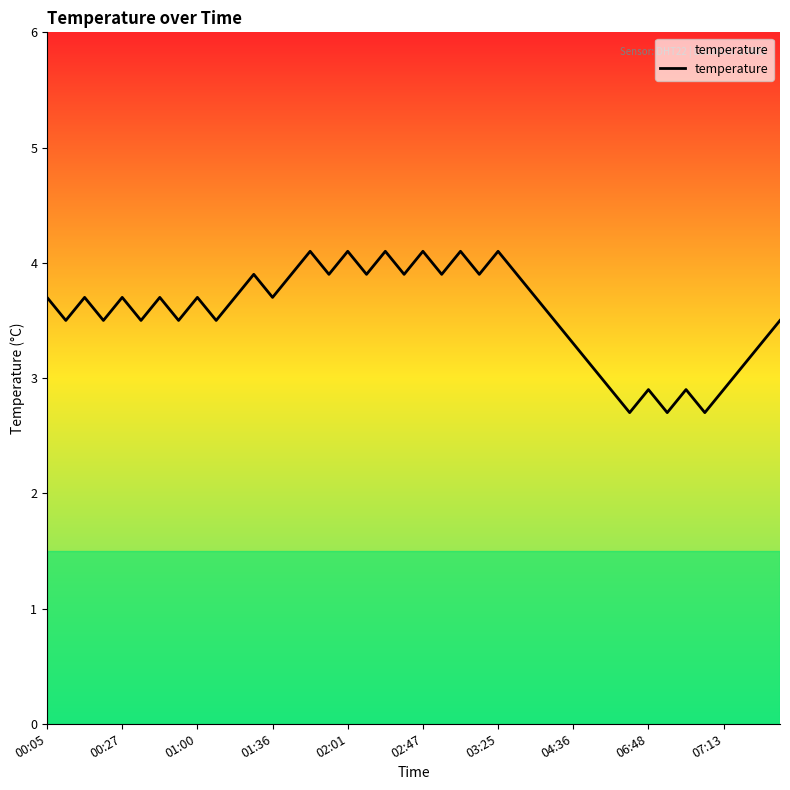

What is the difference between the maximum and minimum values?

1.4